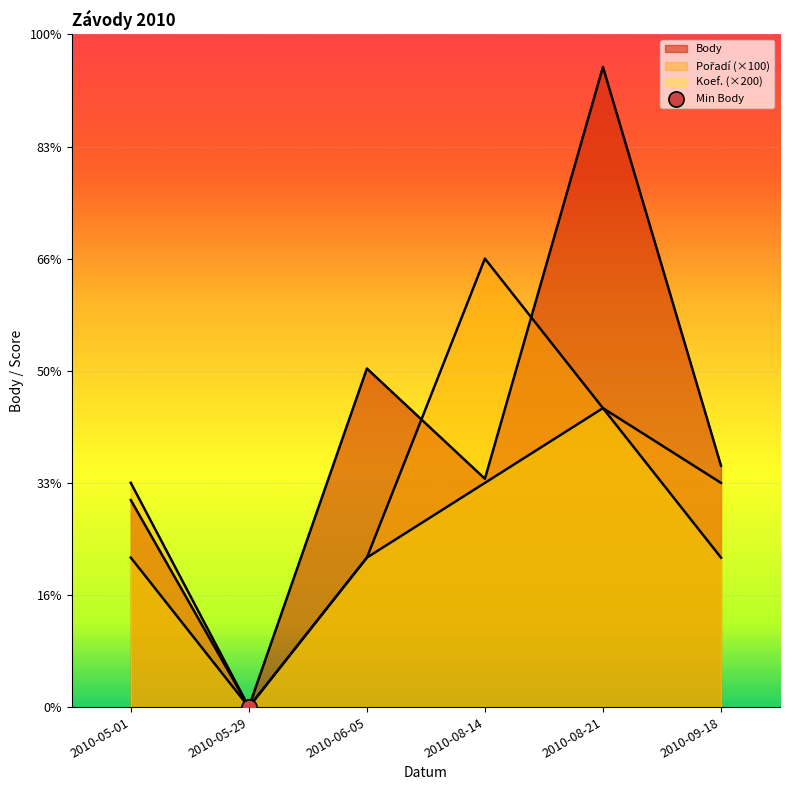

Is the value of Pořadí at 2010-08-14 greater than the value of Koef. at 2010-09-18?

Yes